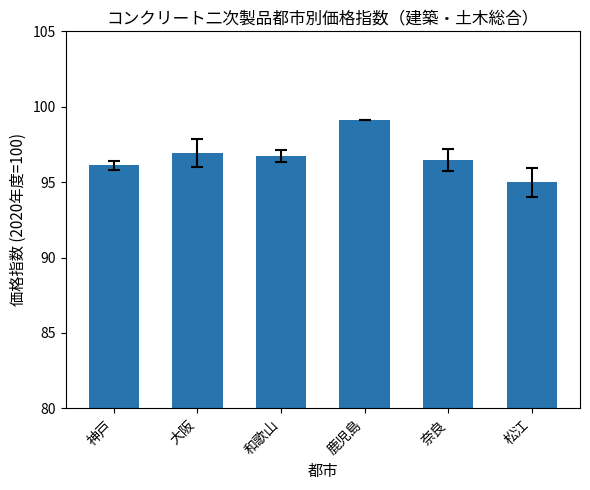

Count the number of values greater than 96.

5